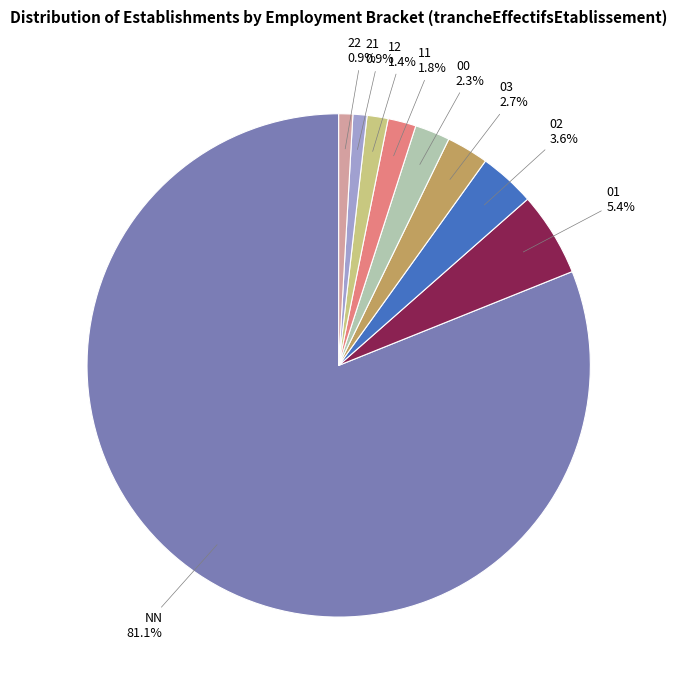

How much of the chart is everything except 21?

99.1%